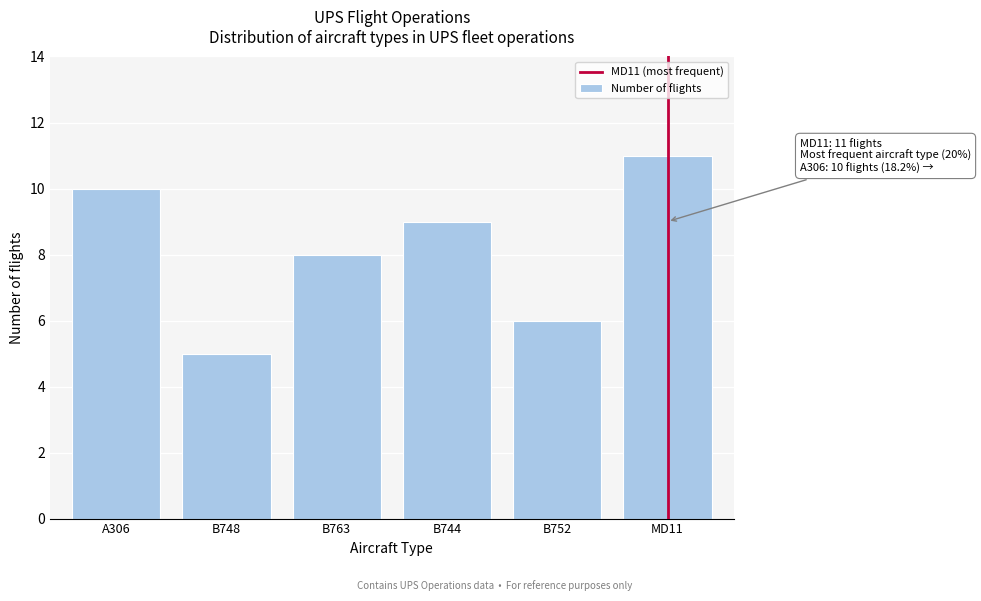

Reading right to left, transcribe all the data shown in this chart.

11	6	9	8	5	10